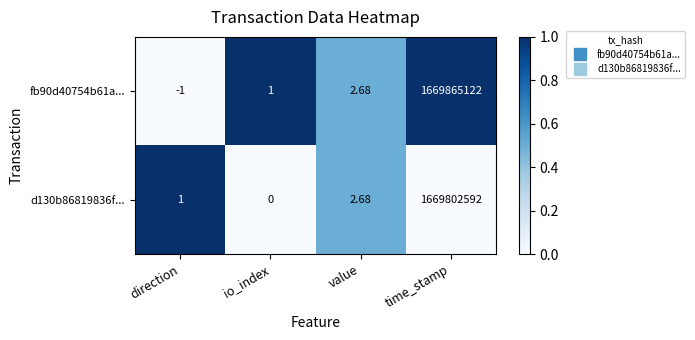

Rank the categories by fb90d40754b61a... value from lowest to highest.

direction, io_index, value, time_stamp